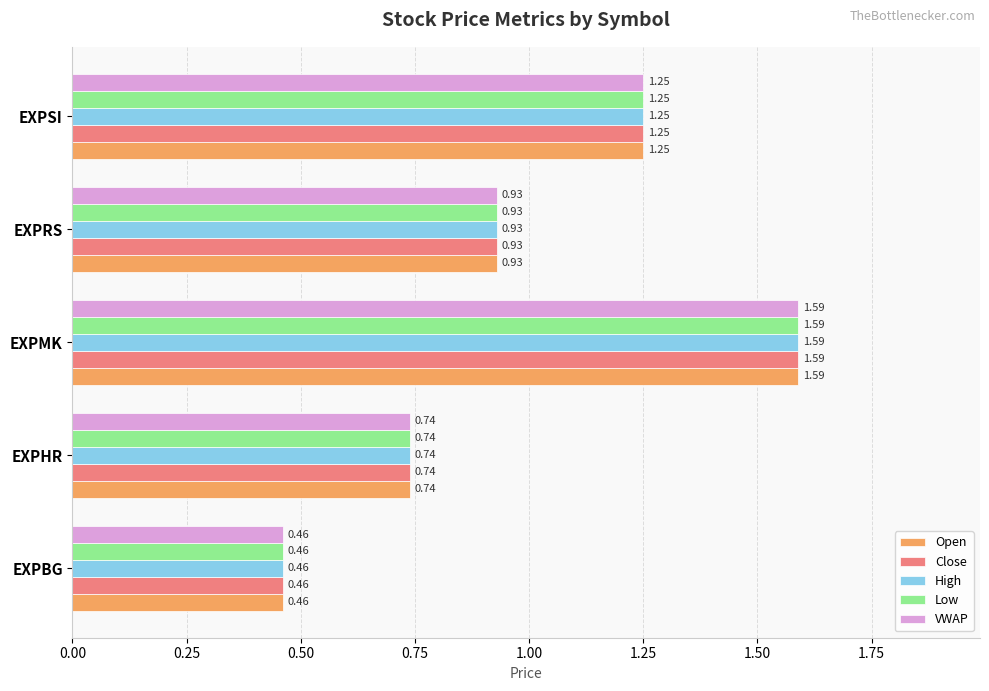

At how many categories does at least one series exceed 1?

2